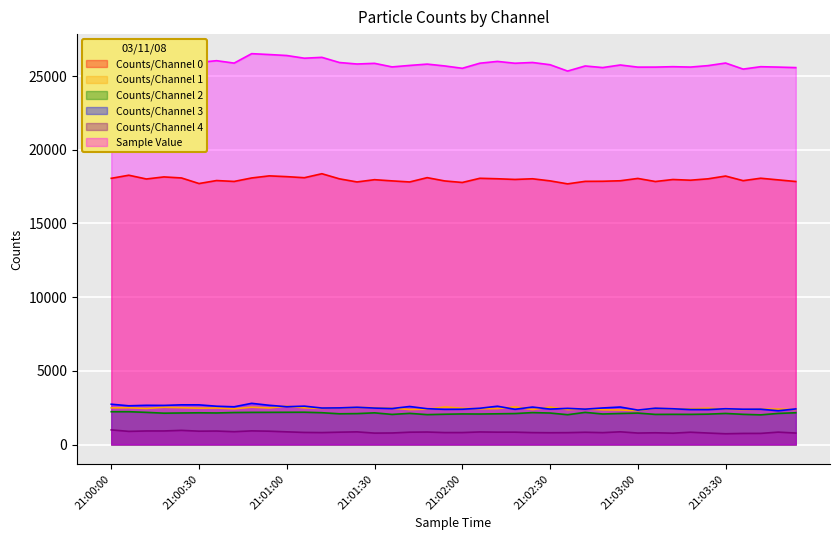

Rank the categories by Sample Value value from highest to lowest.

21:00:48, 21:00:06, 21:00:00, 21:00:54, 21:01:00, 21:00:18, 21:00:24, 21:01:12, 21:00:12, 21:01:06, 21:00:36, 21:02:12, 21:00:30, 21:02:24, 21:01:18, 21:03:30, 21:00:42, 21:02:06, 21:02:18, 21:01:30, 21:01:24, 21:01:48, 21:02:30, 21:02:54, 21:01:42, 21:03:24, 21:01:54, 21:02:42, 21:03:12, 21:03:42, 21:01:36, 21:03:18, 21:03:06, 21:03:48, 21:03:00, 21:02:48, 21:03:54, 21:02:00, 21:03:36, 21:02:36